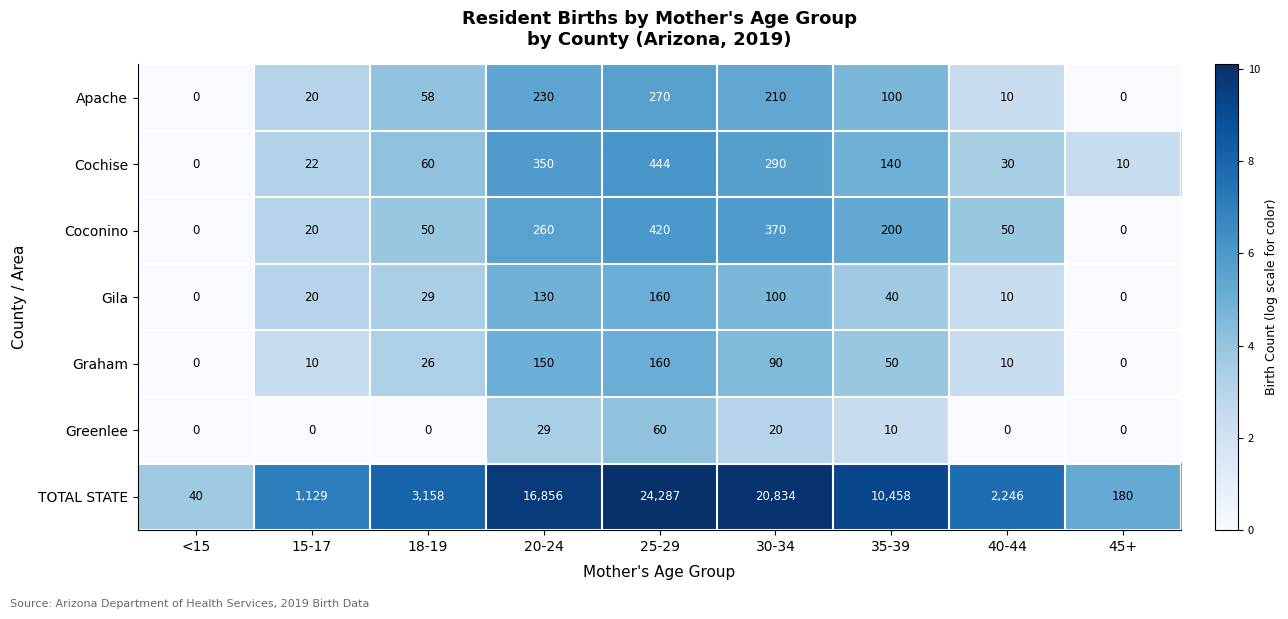

What is the average value of the Apache series?

100